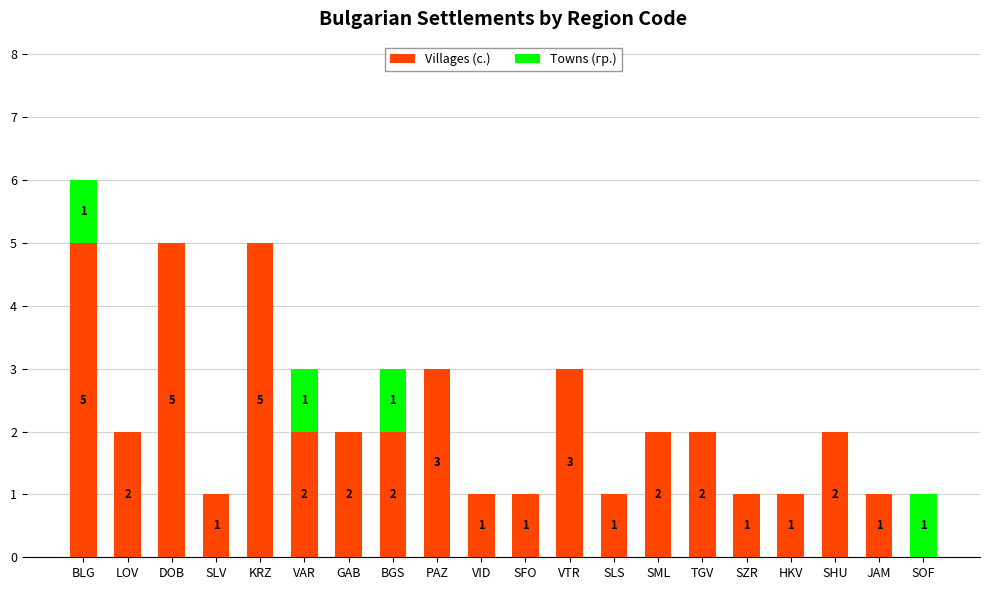

What is the total value across all series at VTR?

3